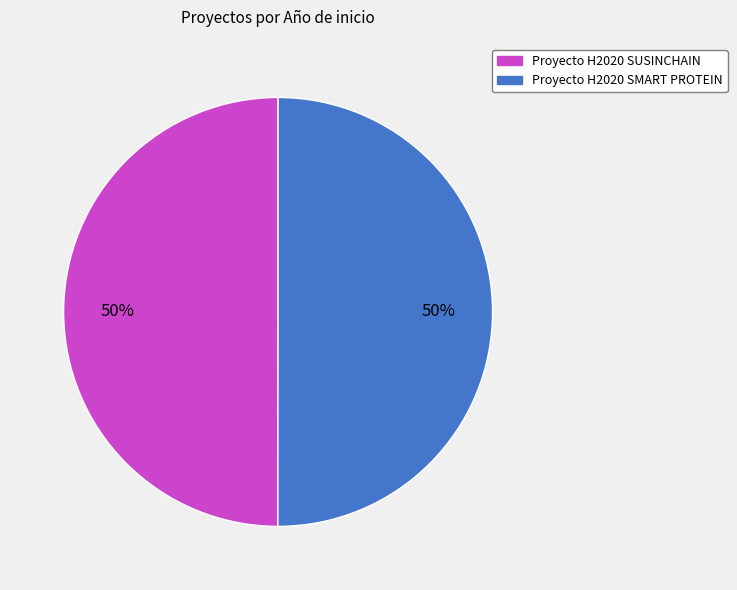

Do Proyecto H2020 SUSINCHAIN and Proyecto H2020 SMART PROTEIN together represent more than half of the pie?

Yes